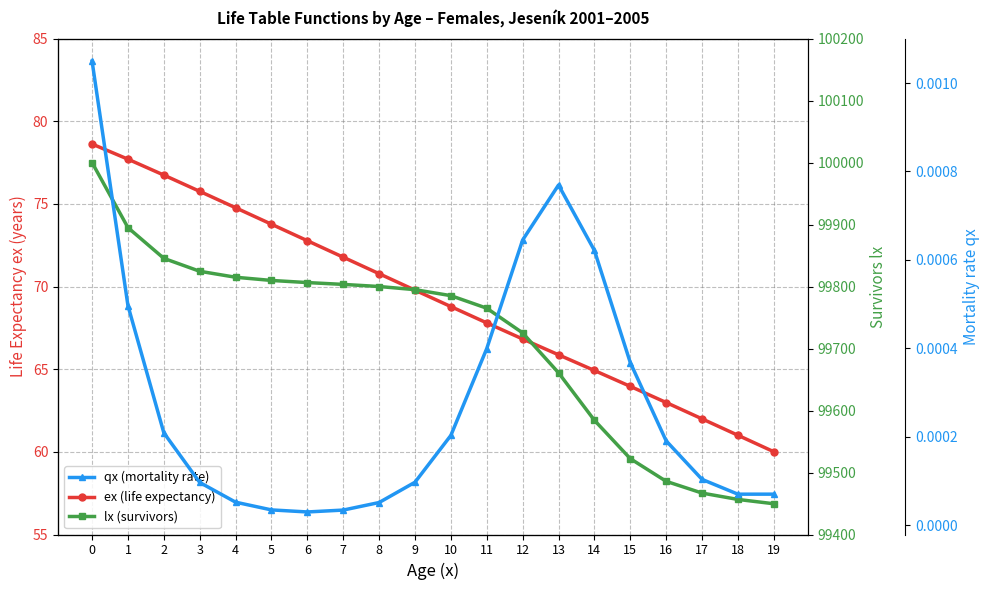

True or false: ex (life expectancy) and lx (survivors) intersect in this chart.

False